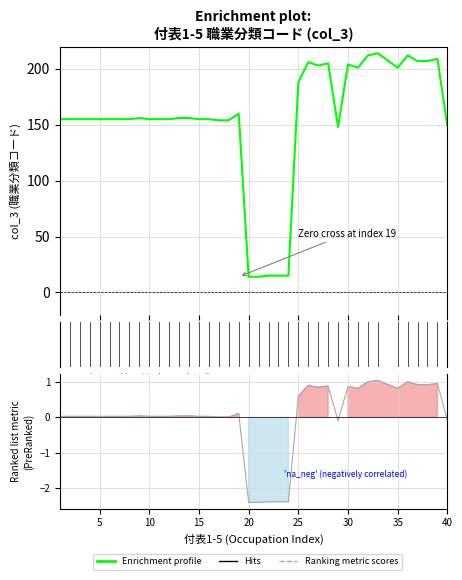

What is the sum of the values at 40 and 35?

350